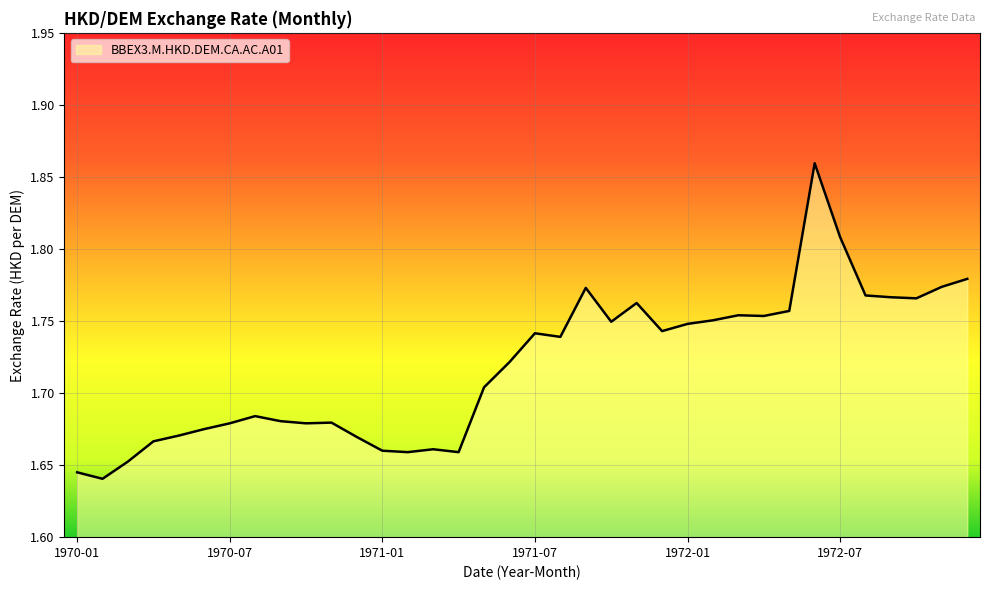

Does the chart have visible grid lines?

Yes